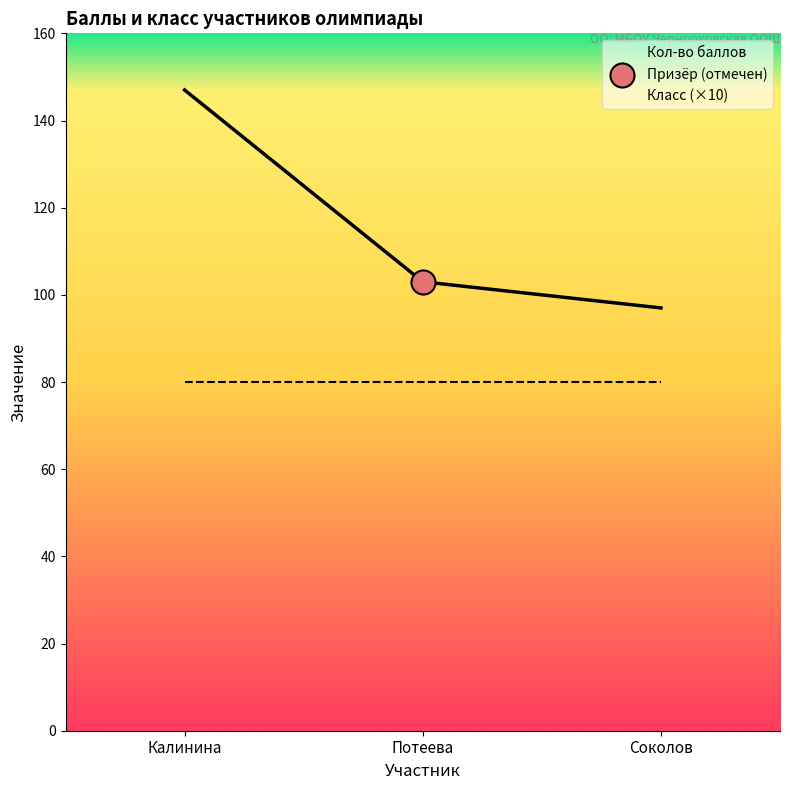

At how many categories does at least one series exceed 96?

3